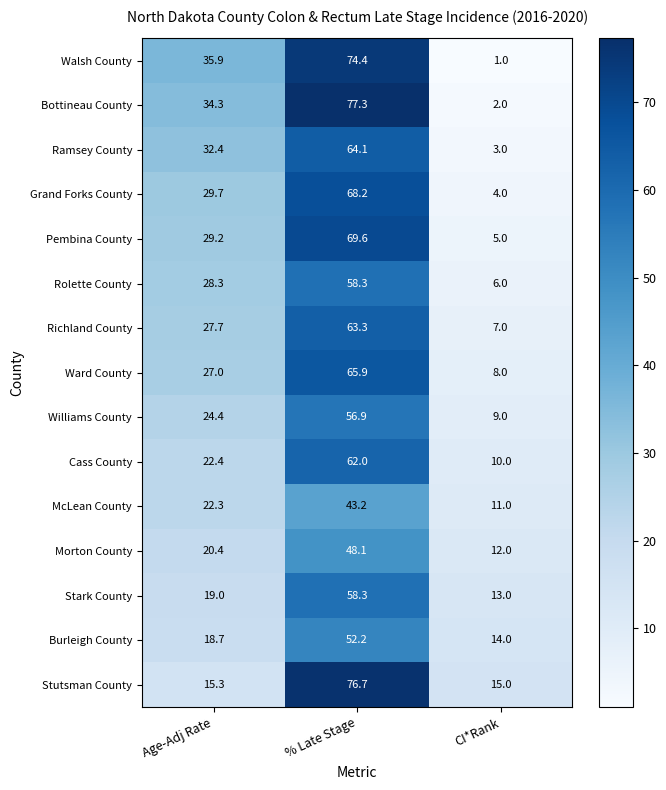

How many data points does each series have?

3